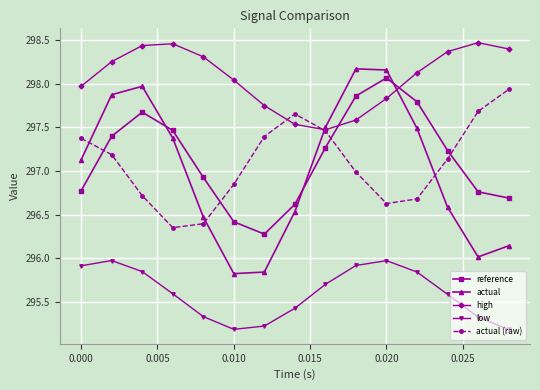

Which series has the largest total across all categories?

high